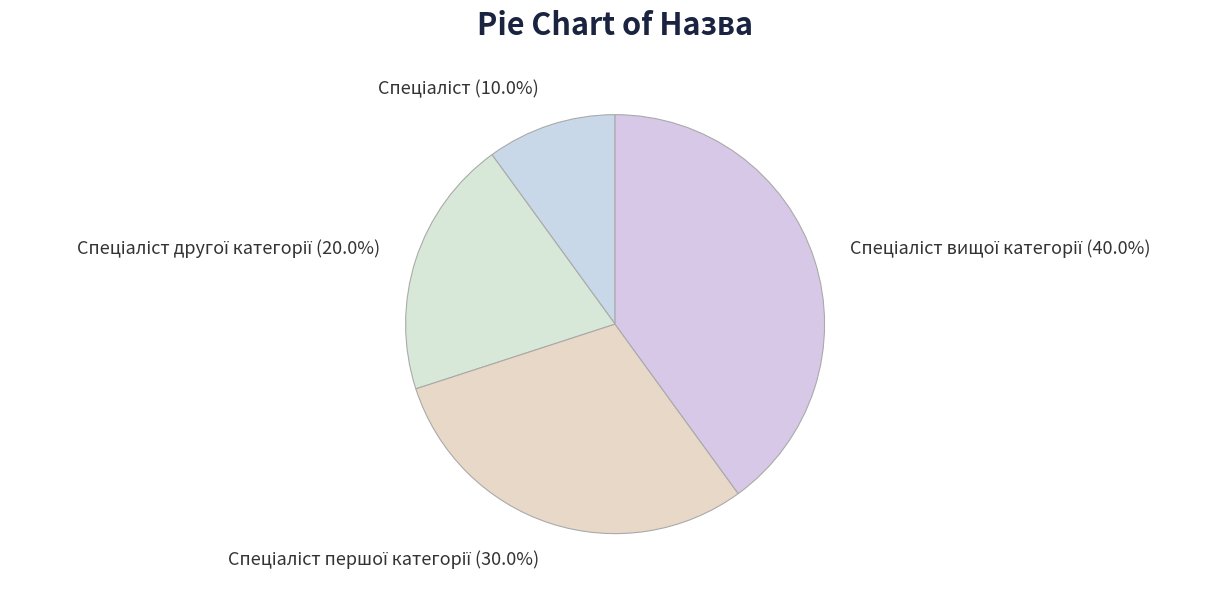

Count the number of slices in the pie.

4